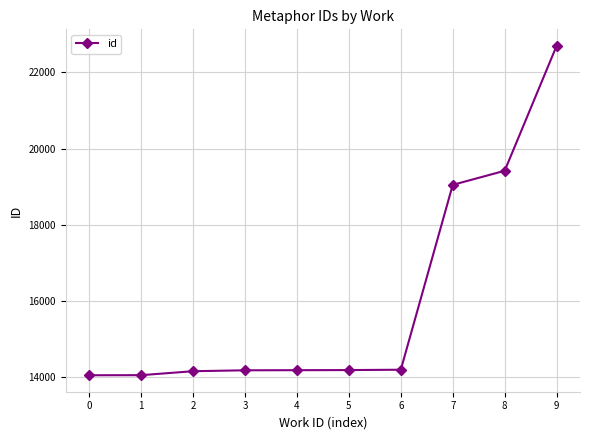

The chart shows a value of 32966 at 9. True or false?

False